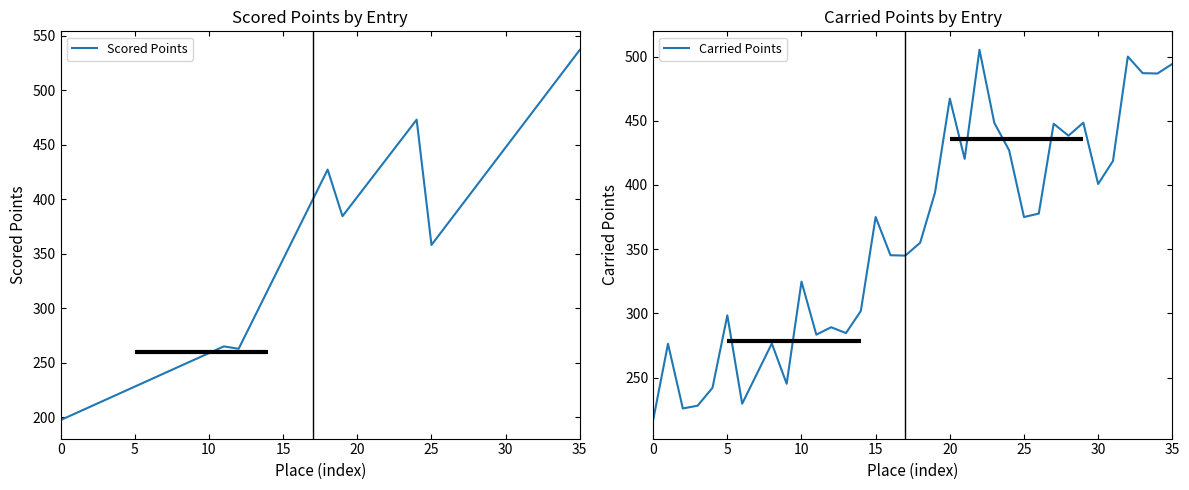

What is the minimum value for Carried Points?

216.9